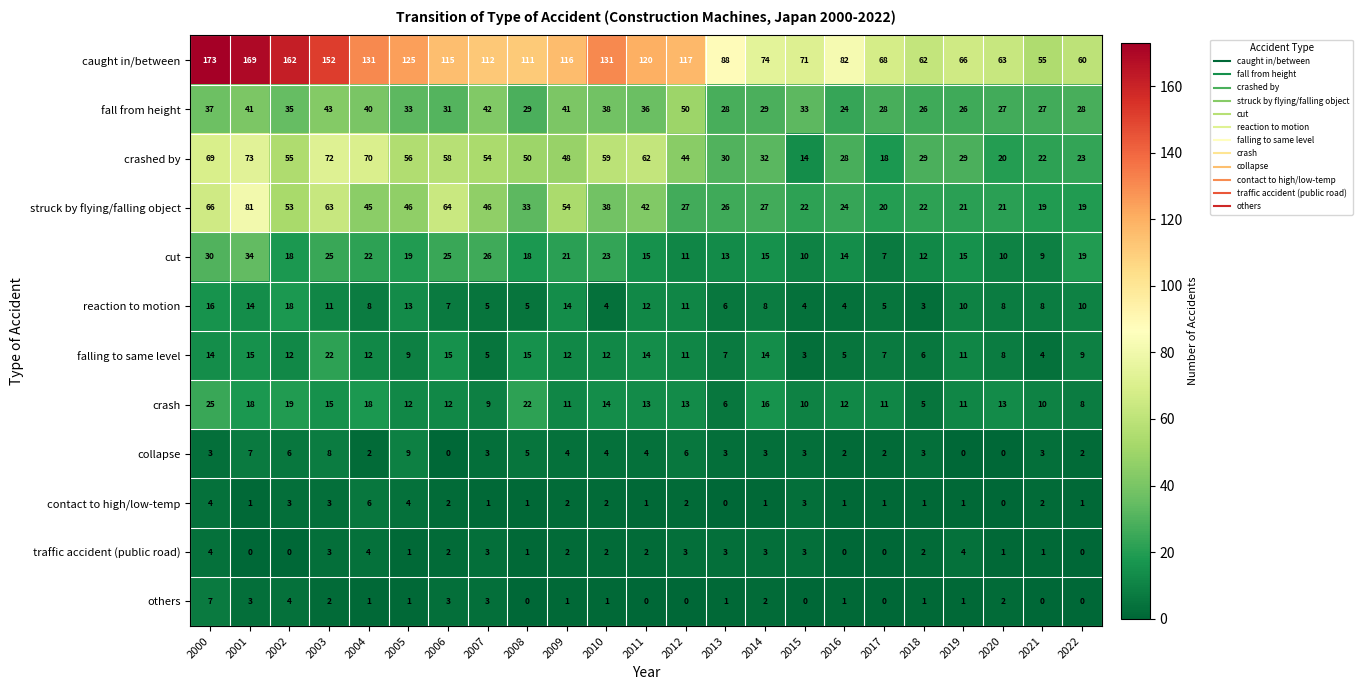

What is the total value across all series at 2006?

334